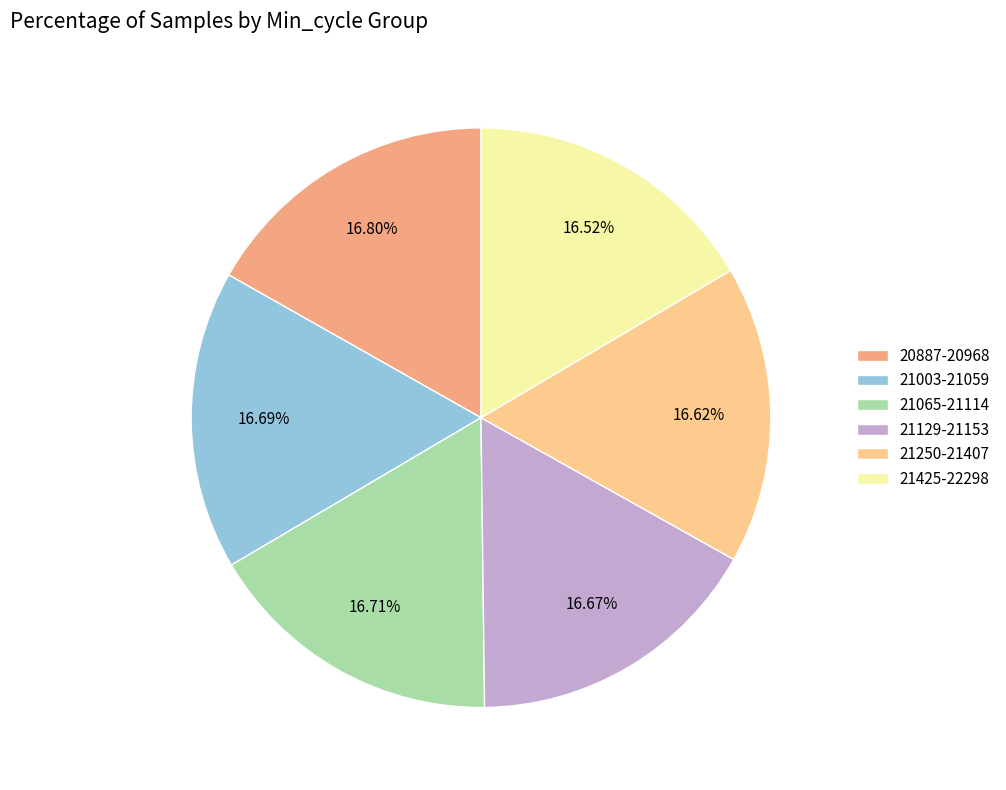

To the nearest percent, what is the average slice percentage?

17%